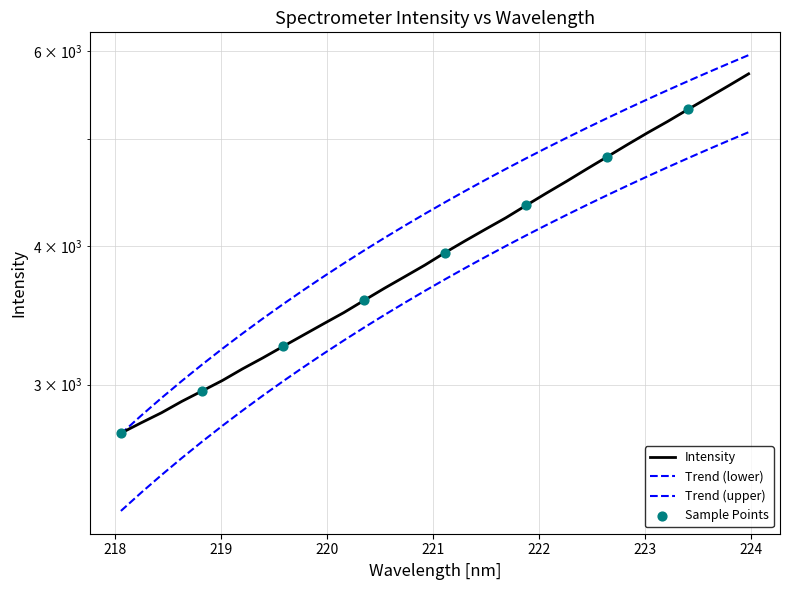

What is the ratio of the value at 223.2172 to the value at 221.3083?

1.3